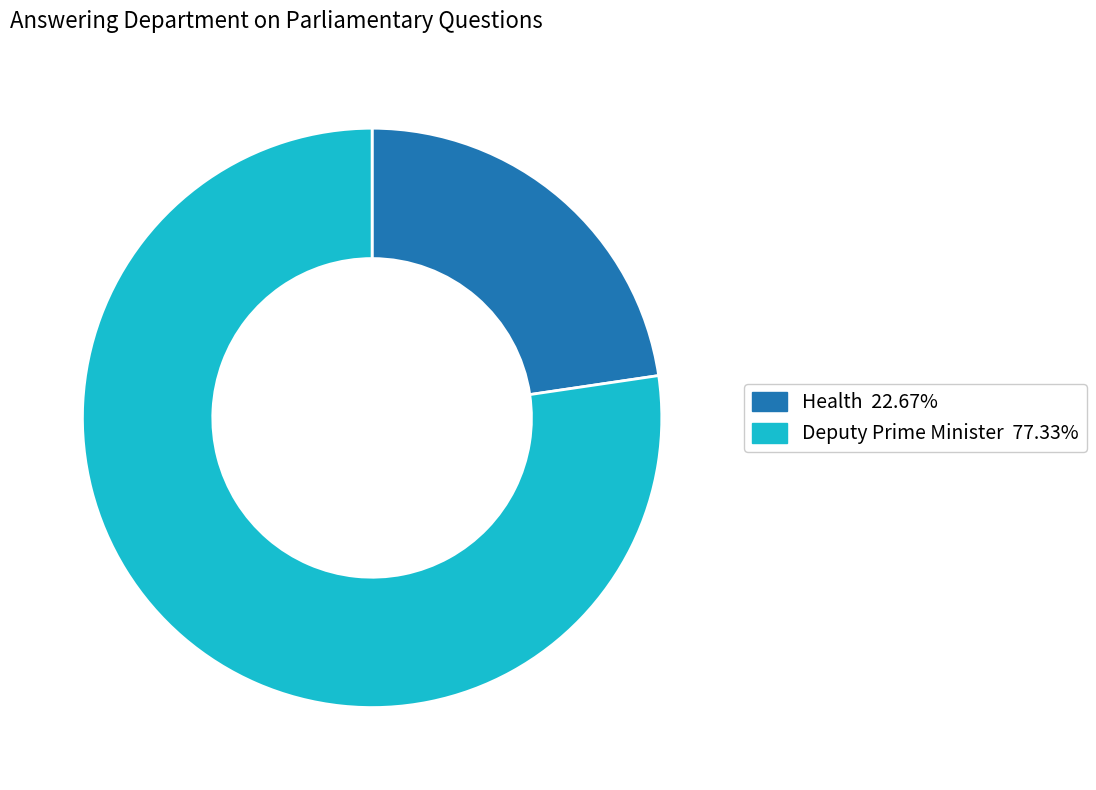

How many segments does this pie chart have?

2